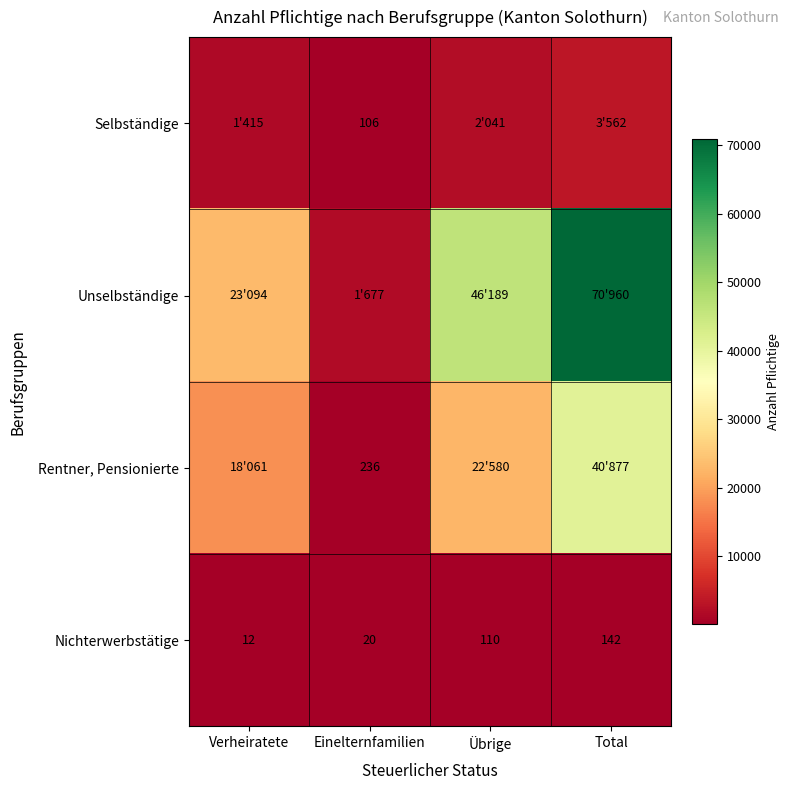

True or false: Selbständige has a value of 106 at Einelternfamilien.

True